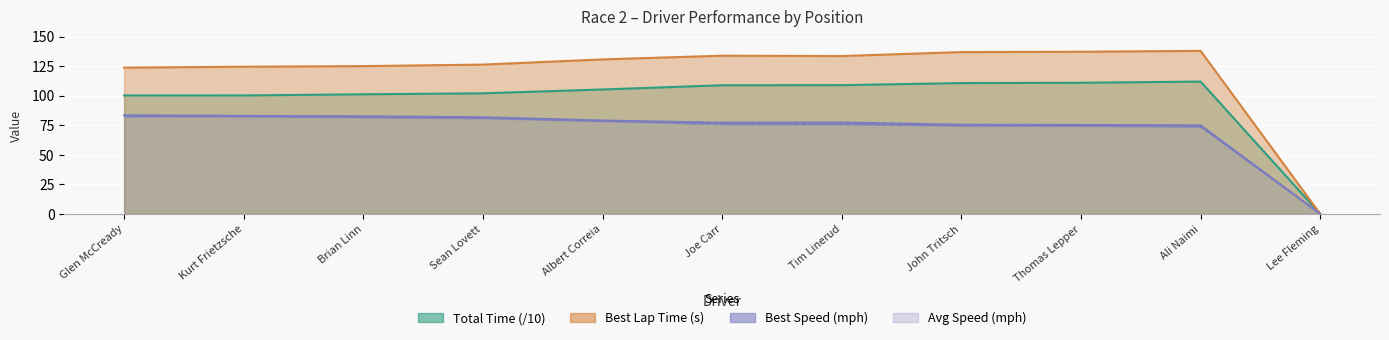

How many values in Best Speed are above zero?

10